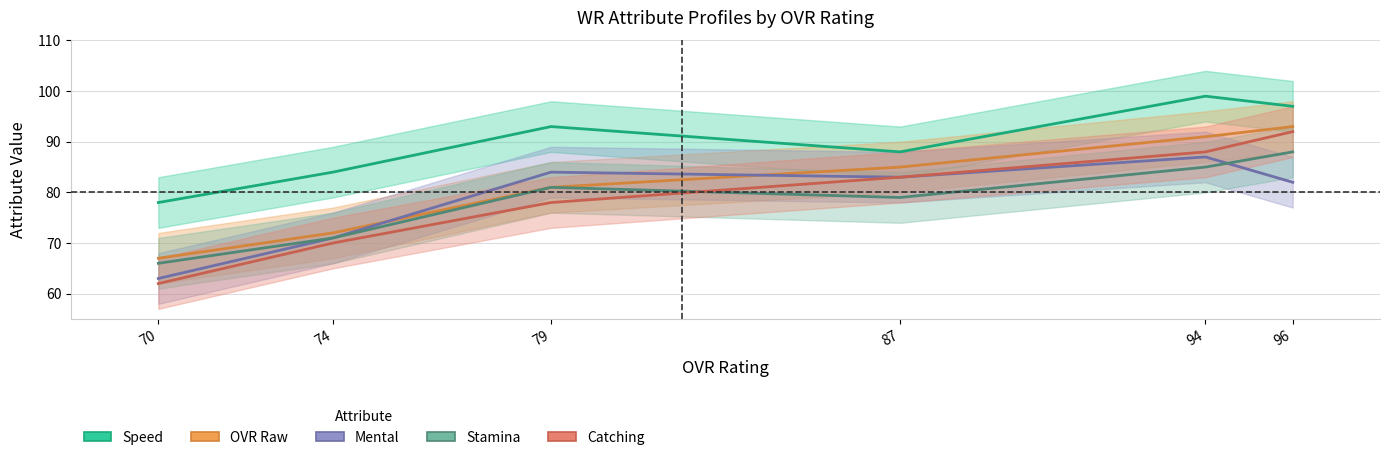

Which series has the largest total across all categories?

Speed